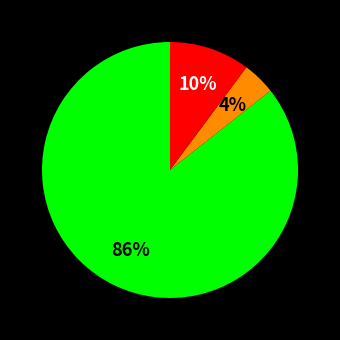

Is there any slice that represents more than half of the pie?

Yes